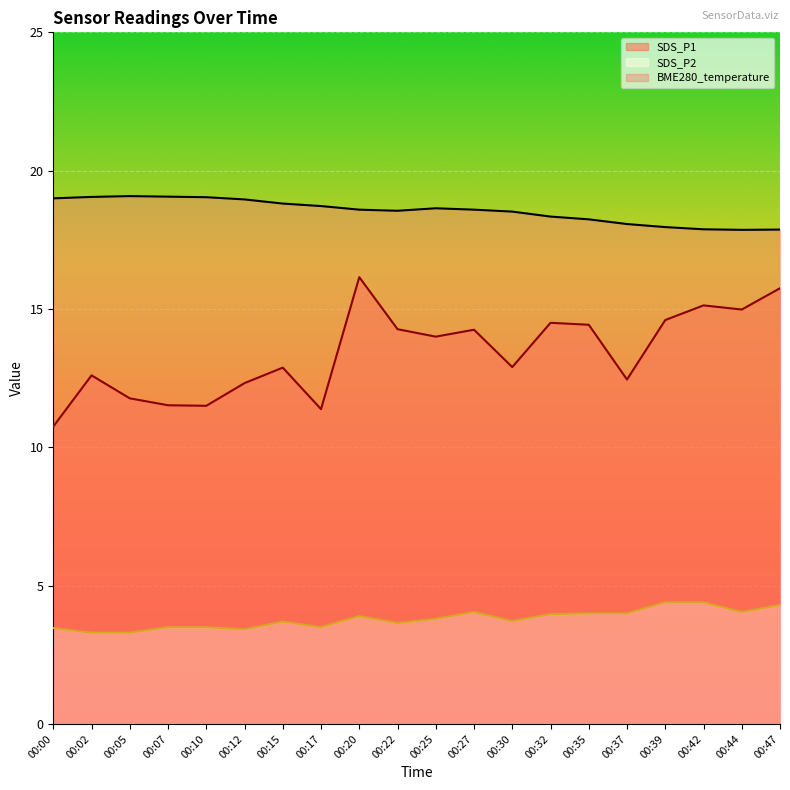

Is it true that SDS_P1 equals 8.3 at 00:35?

False